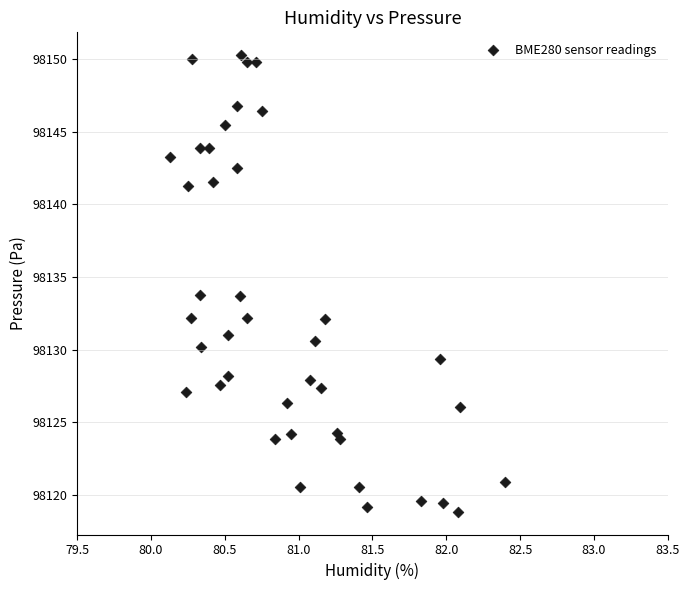

What is the range of Y values (max minus min)?

31.4